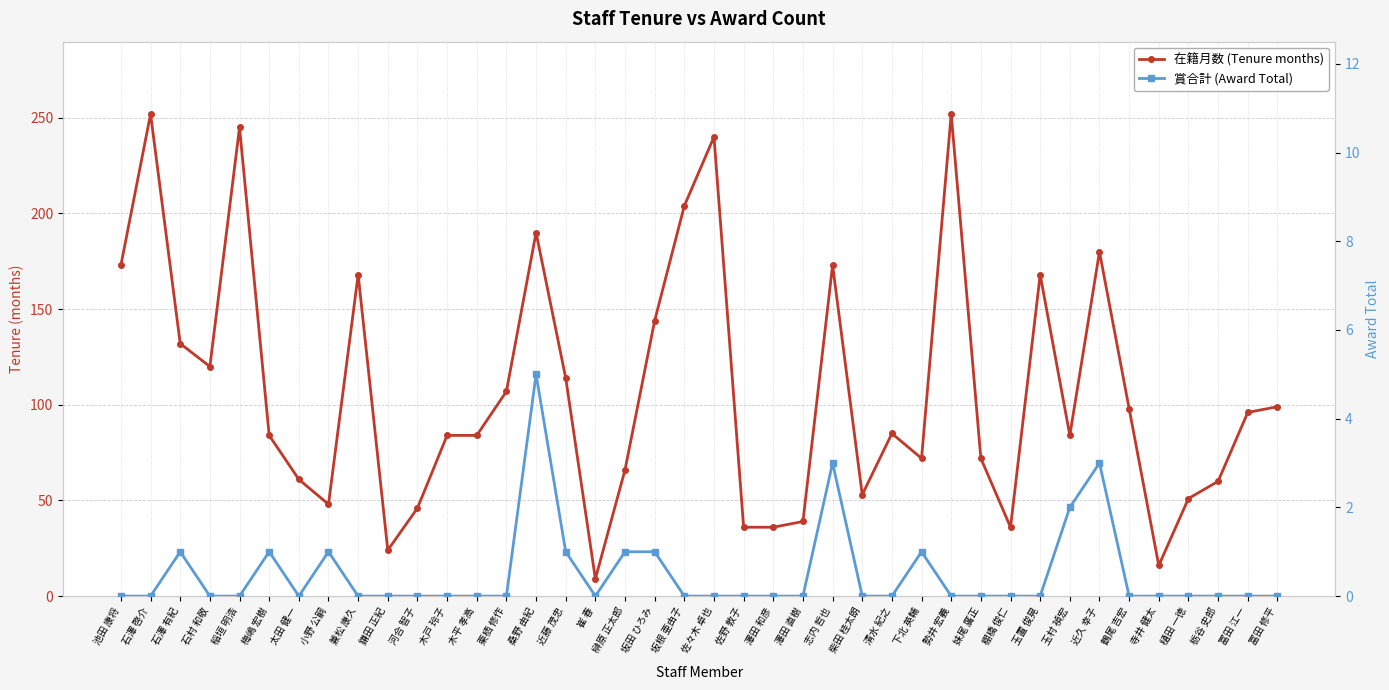

How many categories are shown in the chart?

40